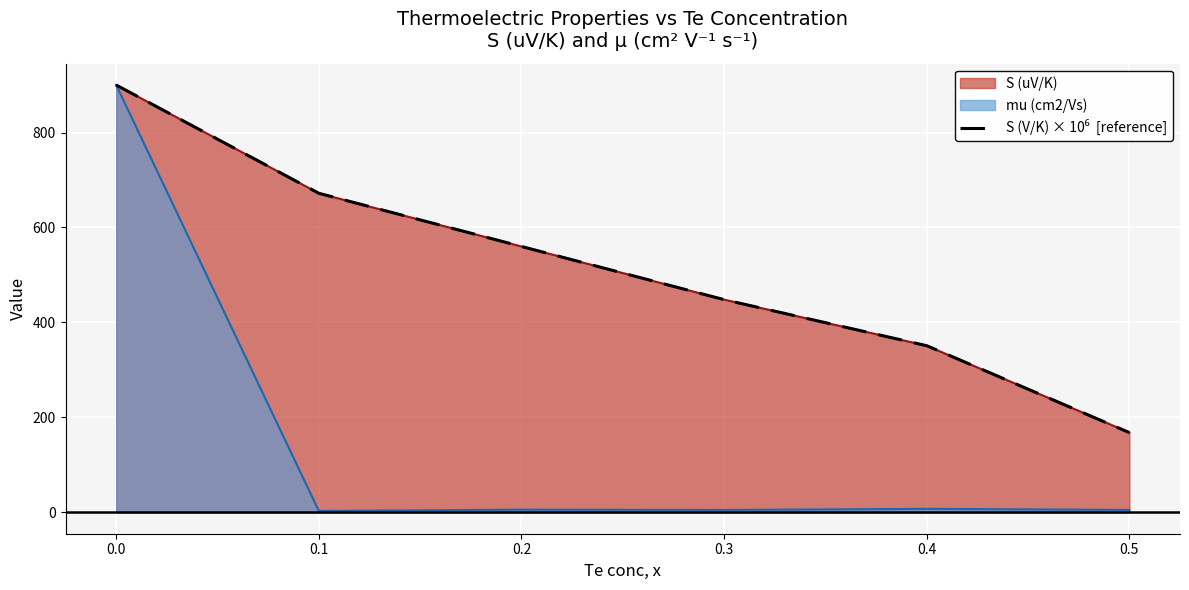

Rank the categories by value from lowest to highest.

0.5, 0.4, 0.3, 0.2, 0.1, 0.0